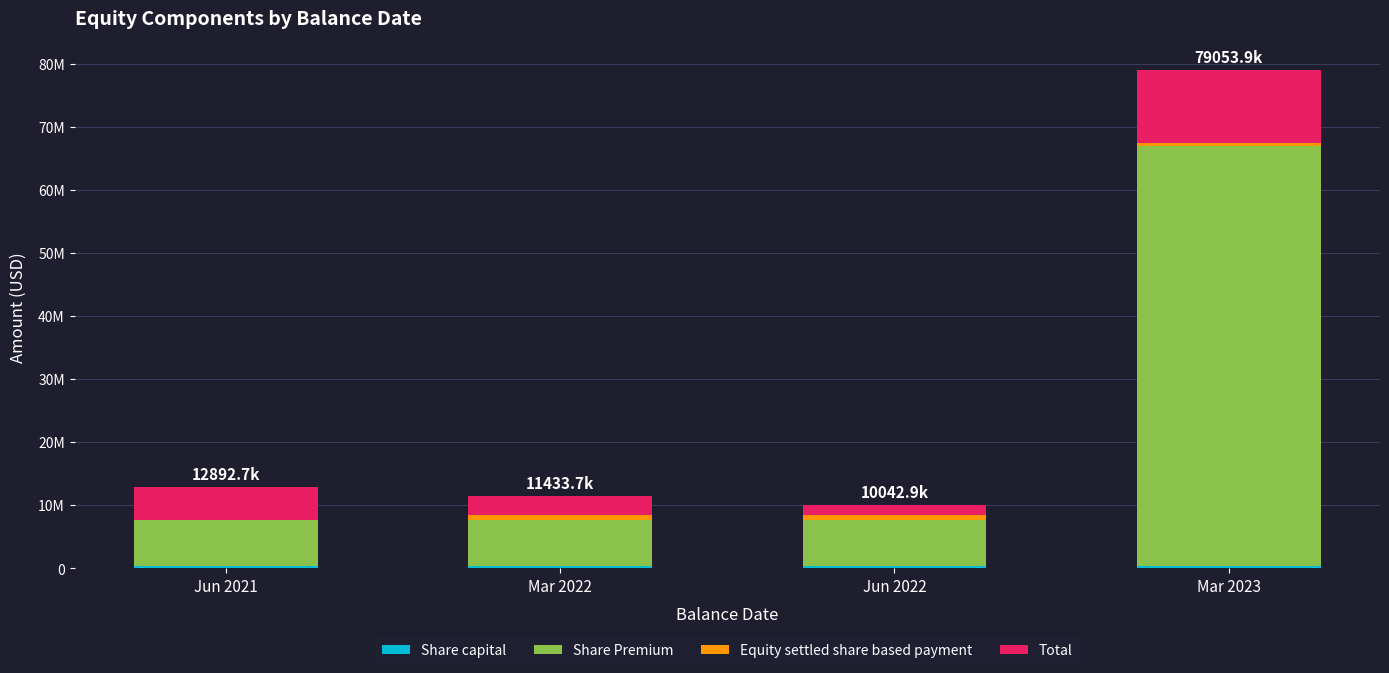

Are the bars grouped side by side (vs. stacked)?

No